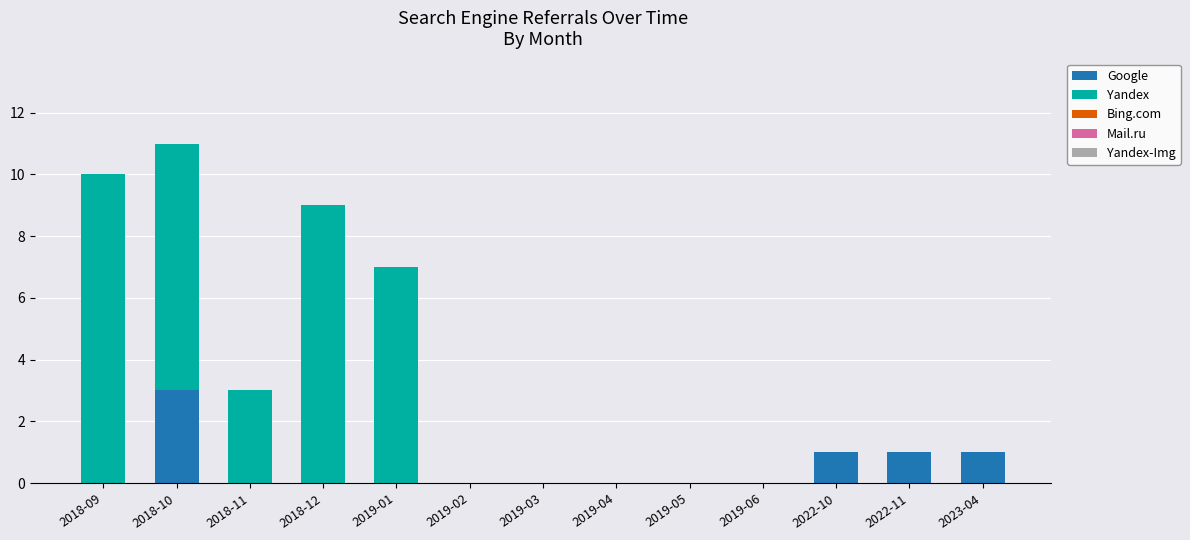

At which category is the sum across all series the highest?

2018-10